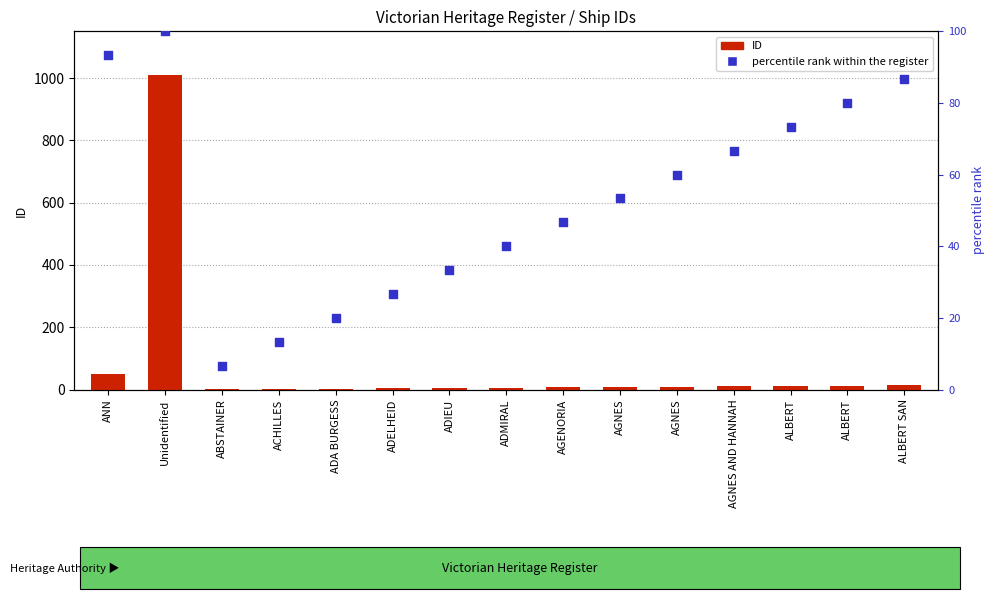

What are all the series names shown in the legend?

ID, percentile rank within the register